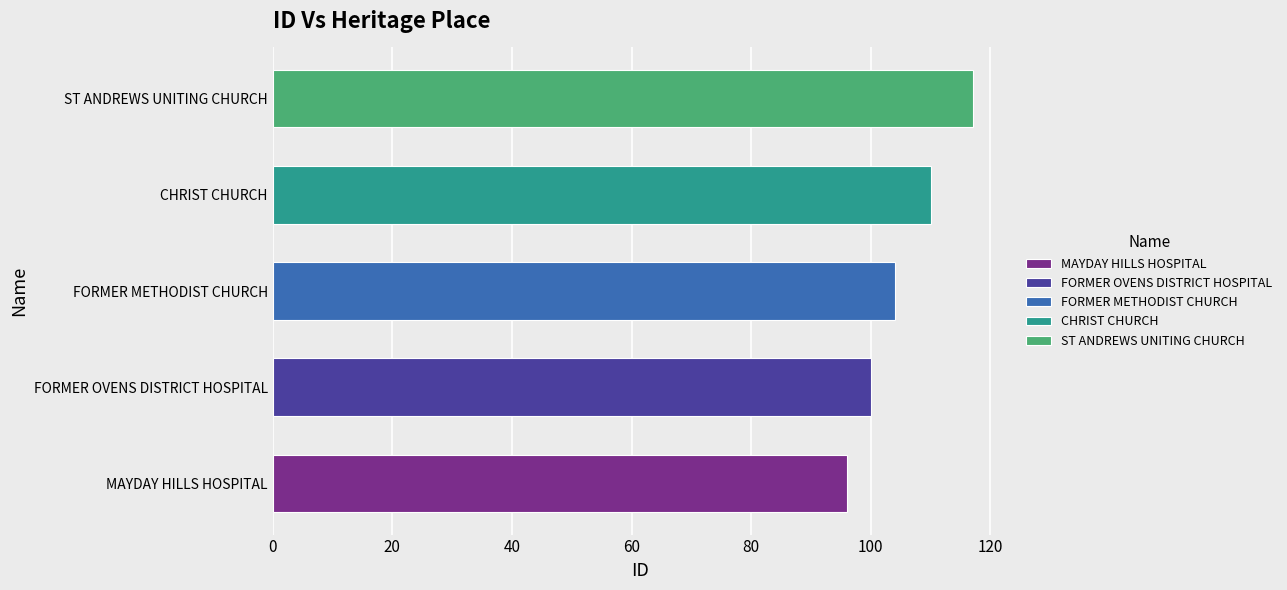

What is the approximate value at FORMER OVENS DISTRICT HOSPITAL?

100